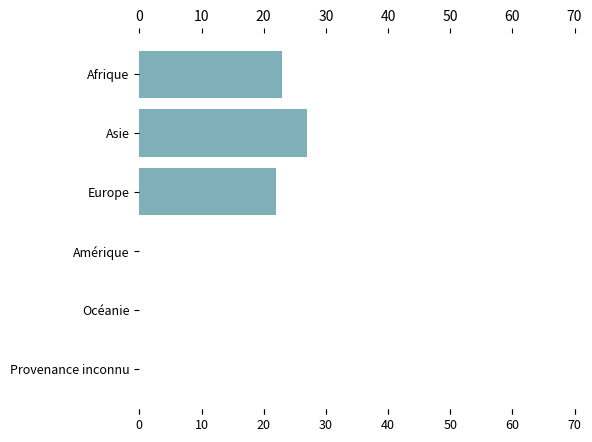

What is the sum of all values?

72